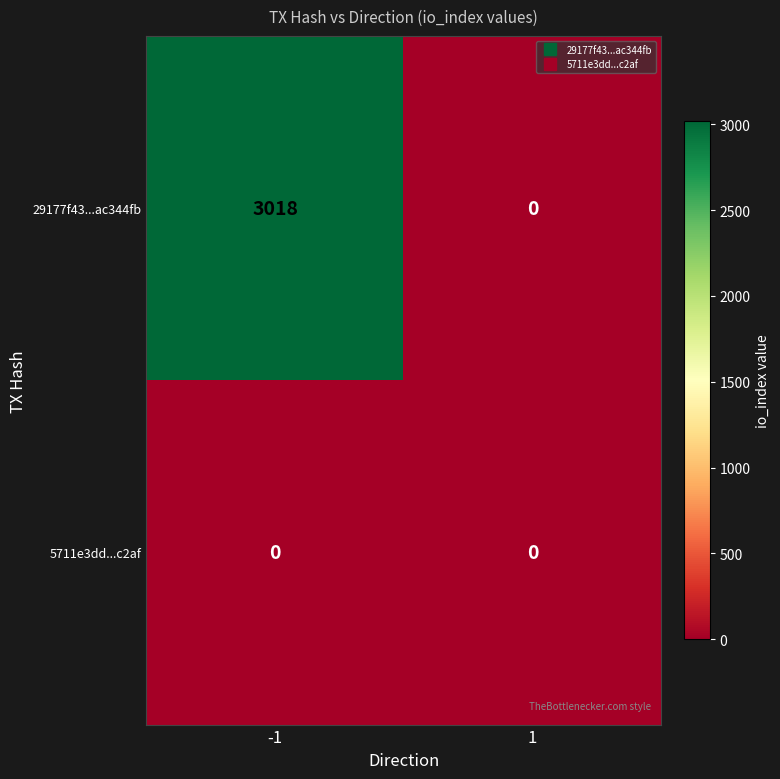

Reading left to right, extract all data points from this chart.

29177f43...ac344fb: 3018	0
5711e3dd...c2af: 0	0